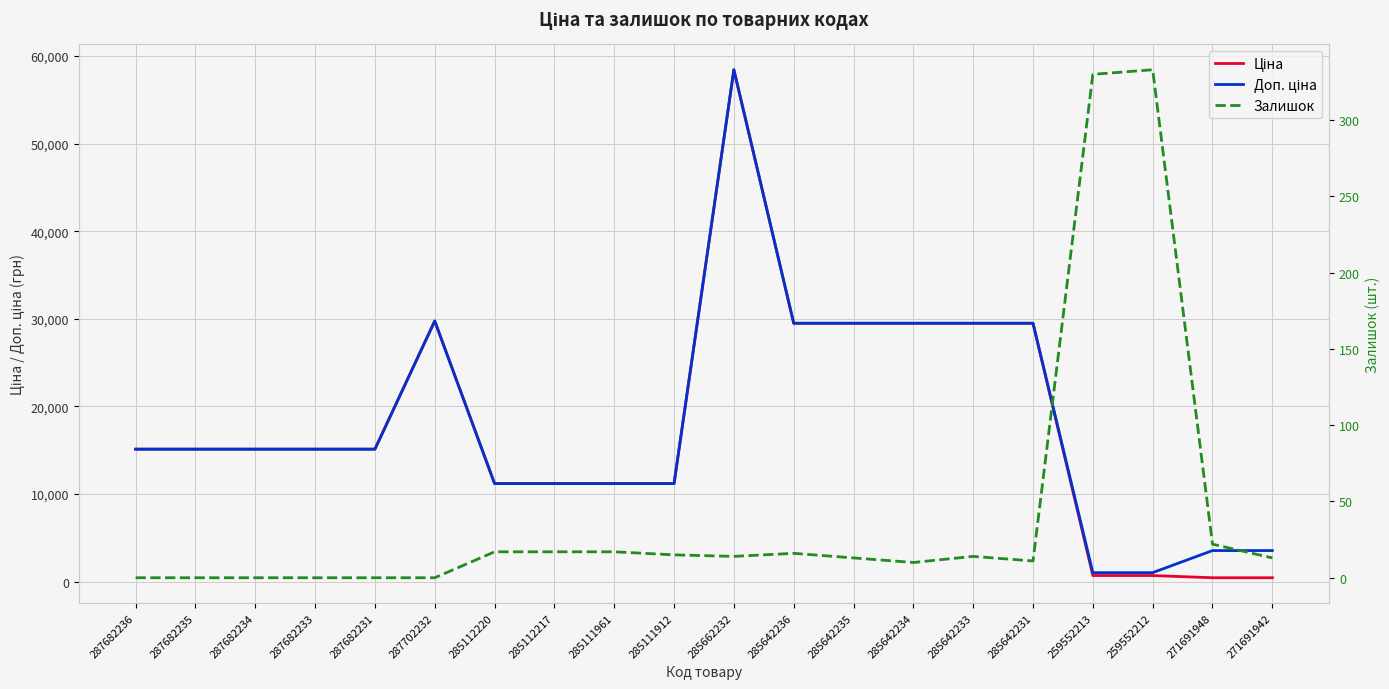

What are all the series names shown in the legend?

Ціна, Доп. ціна, Залишок